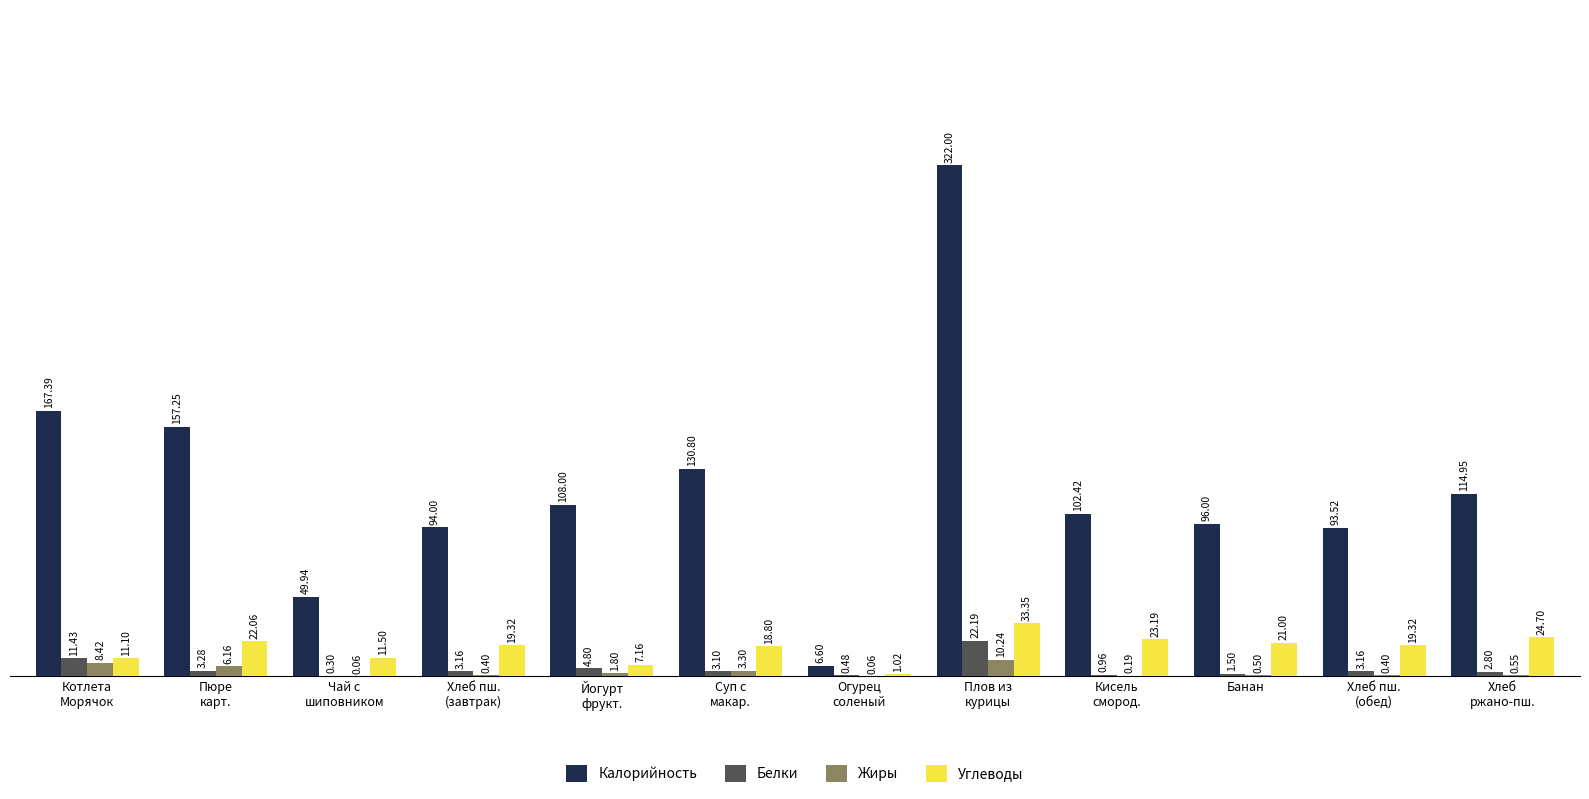

Which series has the largest total across all categories?

Калорийность